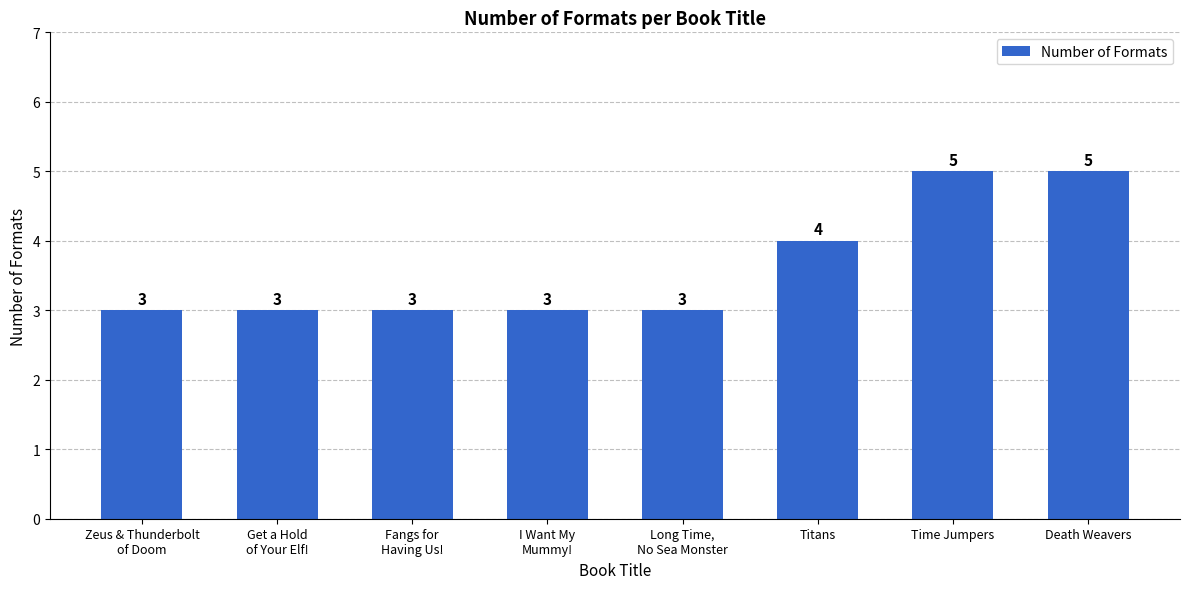

What is the change in value from Long Time,
No Sea Monster to Titans?

+1